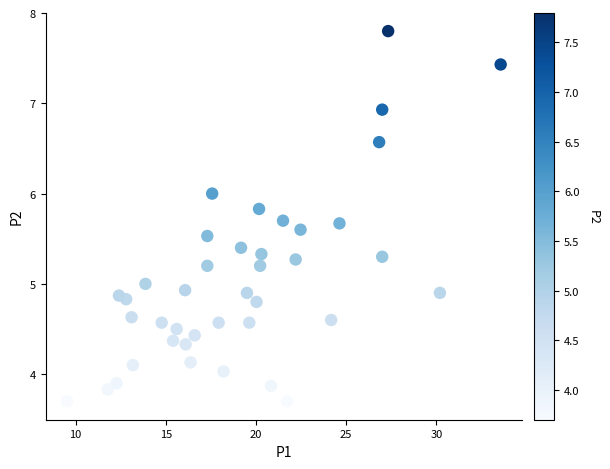

What is the range of X values (max minus min)?

24.0